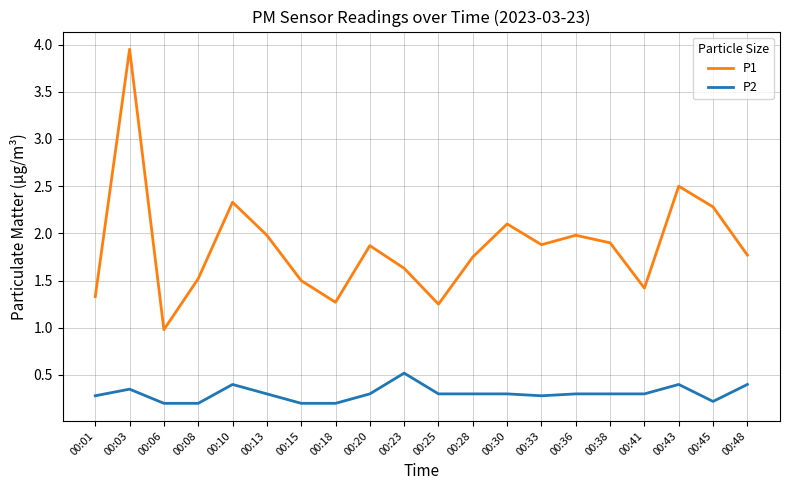

What is the highest value of the P2 series?

0.5